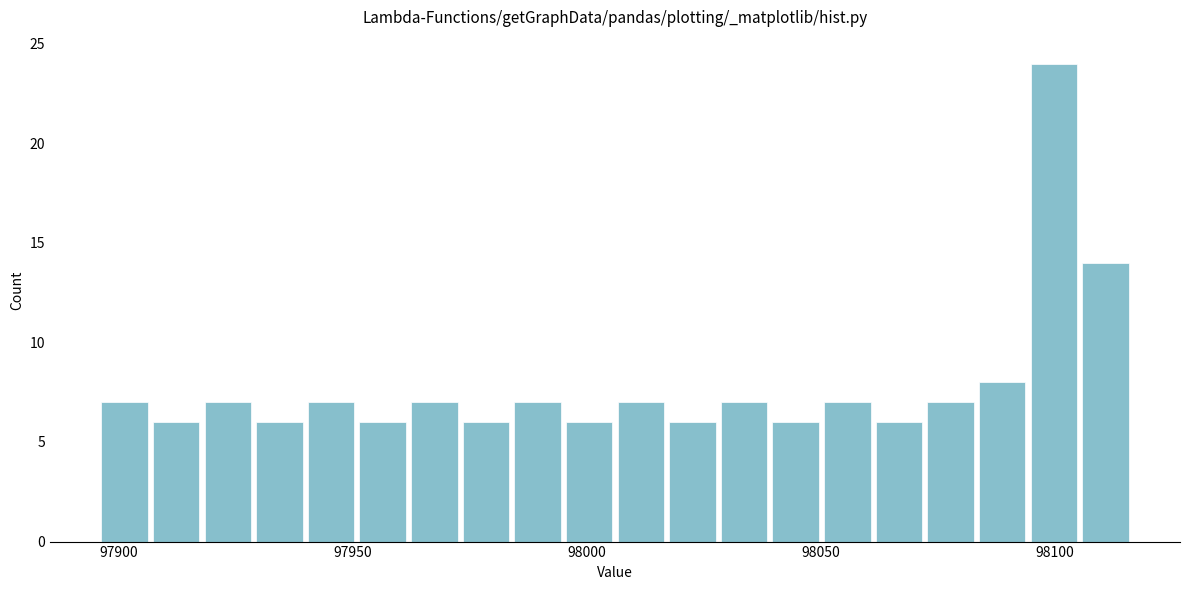

Around what value on the x-axis is the tallest bar? Give the approximate position of its centre, as read against the axis.

98100